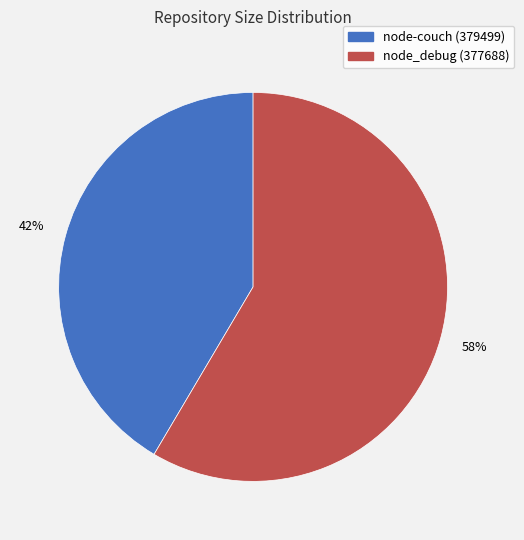

What is the ratio of the value at node_debug (377688) to the value at node-couch (379499)?

1.4